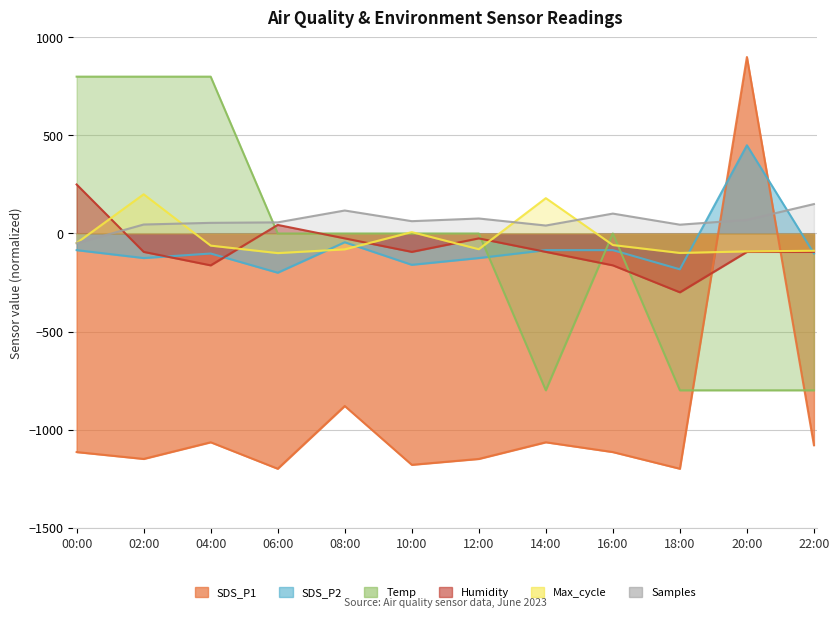

How many categories are shown in the chart?

12